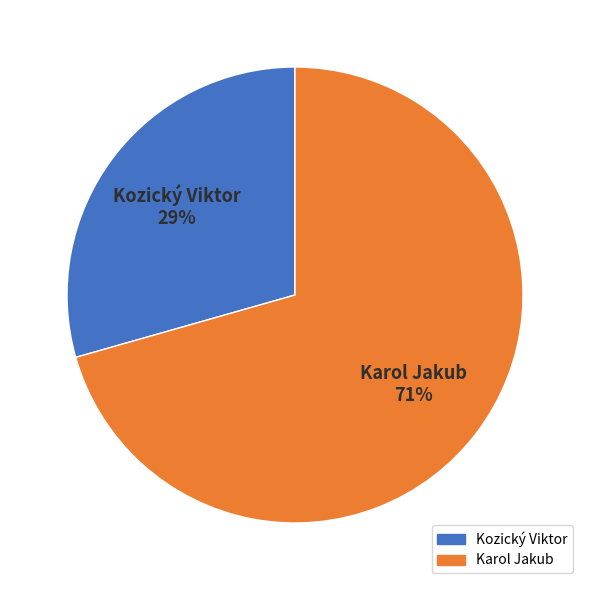

Rank the categories by value from highest to lowest.

Karol Jakub, Kozický Viktor